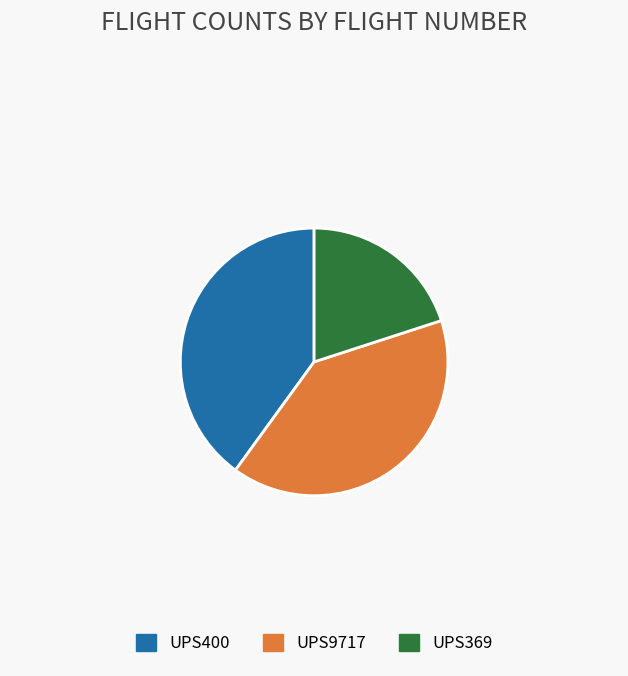

Which slice is the smallest?

UPS369